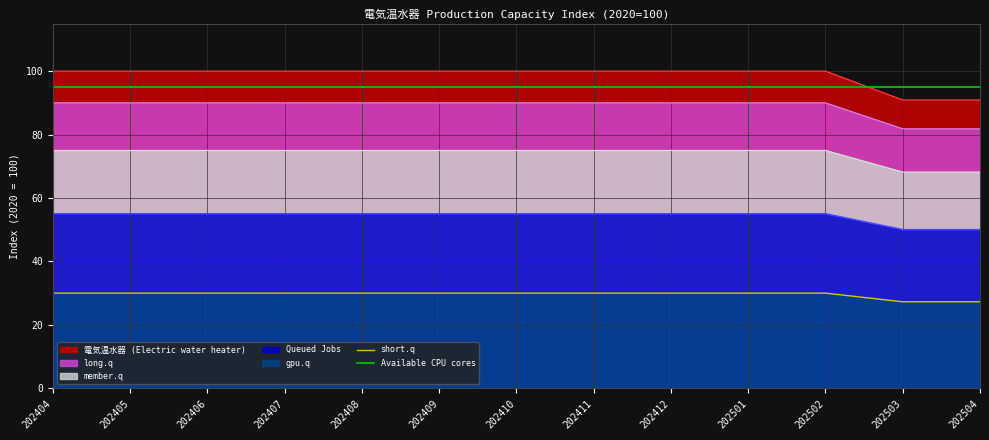

At how many categories does at least one series exceed 89?

13